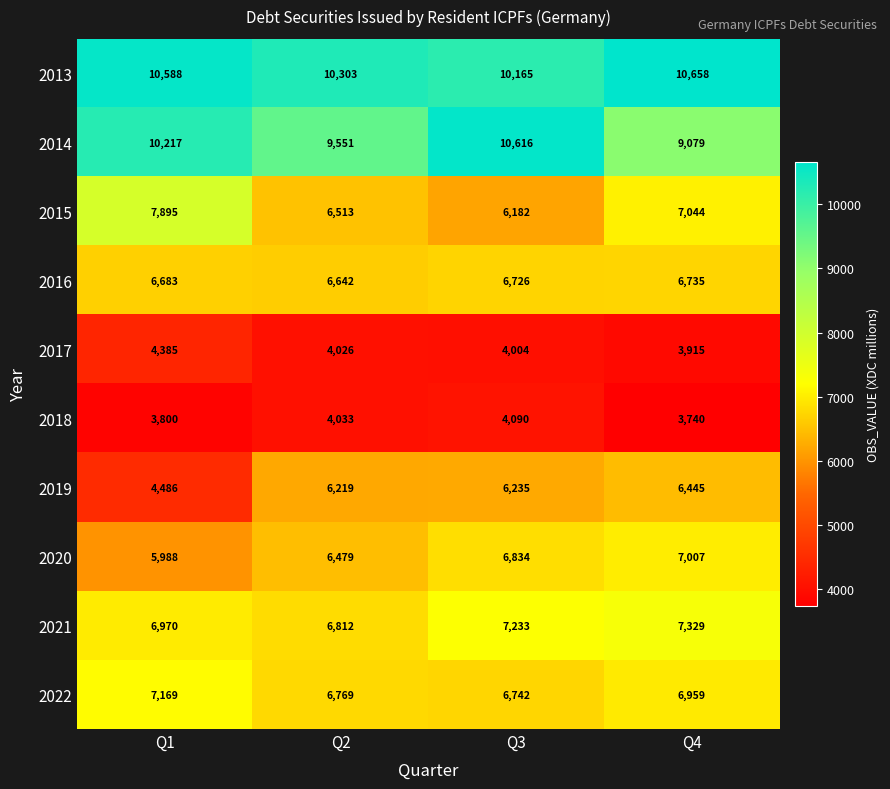

What value does the 2014 series have at Q4, to the nearest 50?

9100